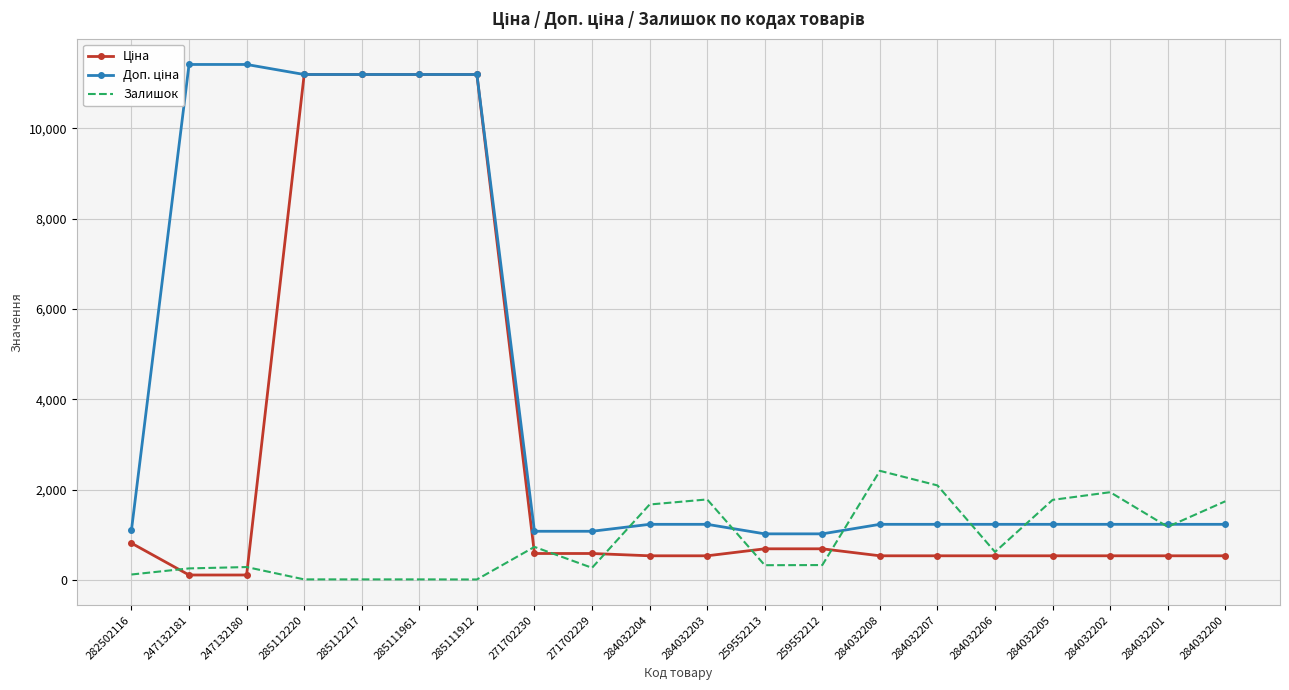

Reading left to right, transcribe all the data shown in this chart.

Ціна: 282502116=818.5	247132181=114.1	247132180=114.1	285112220=11188.2	285112217=11188.2	285111961=11188.2	285111912=11188.2	271702230=589.9	271702229=589.9	284032204=539.0	284032203=539.0	259552213=693.7	259552212=693.7	284032208=539.0	284032207=539.0	284032206=539.0	284032205=539.0	284032202=539.0	284032201=539.0	284032200=539.0
Доп. ціна: 282502116=1109.2	247132181=11410.0	247132180=11410.0	285112220=11188.2	285112217=11188.2	285111961=11188.2	285111912=11188.2	271702230=1081.7	271702229=1081.7	284032204=1235.4	284032203=1235.4	259552213=1024.6	259552212=1024.6	284032208=1235.4	284032207=1235.4	284032206=1235.4	284032205=1235.4	284032202=1235.4	284032201=1235.4	284032200=1235.4
Залишок: 282502116=125.0	247132181=260.0	247132180=290.0	285112220=17.0	285112217=17.0	285111961=17.0	285111912=15.0	271702230=736.0	271702229=273.0	284032204=1674.0	284032203=1786.0	259552213=331.0	259552212=334.0	284032208=2419.0	284032207=2096.0	284032206=624.0	284032205=1776.0	284032202=1946.0	284032201=1180.0	284032200=1745.0